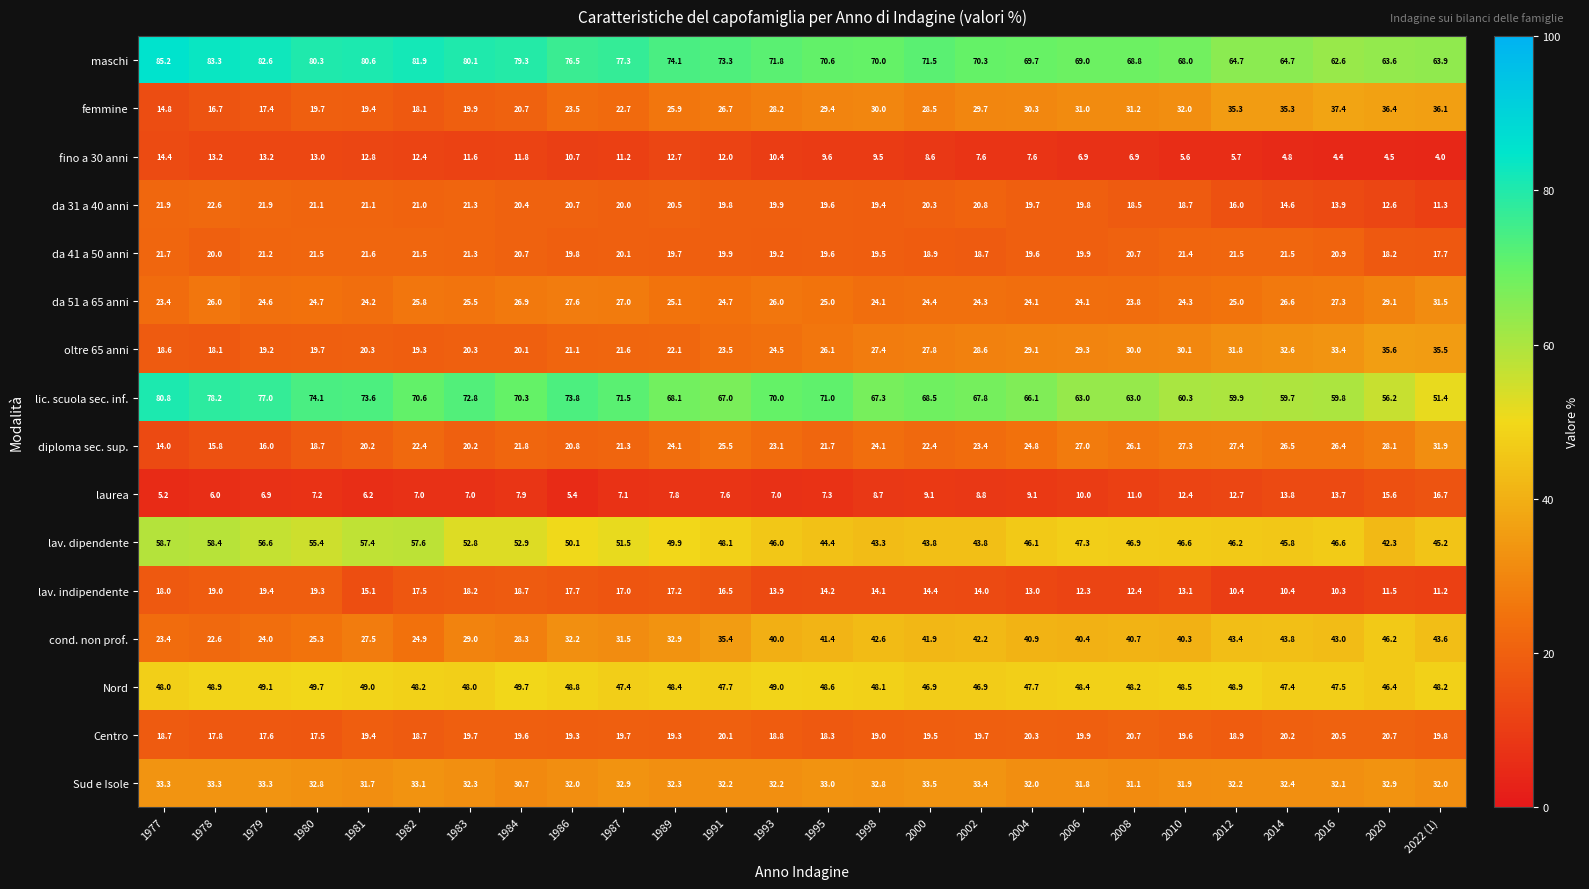

True or false: lav. indipendente has a value of 12.3 at 2006.

True